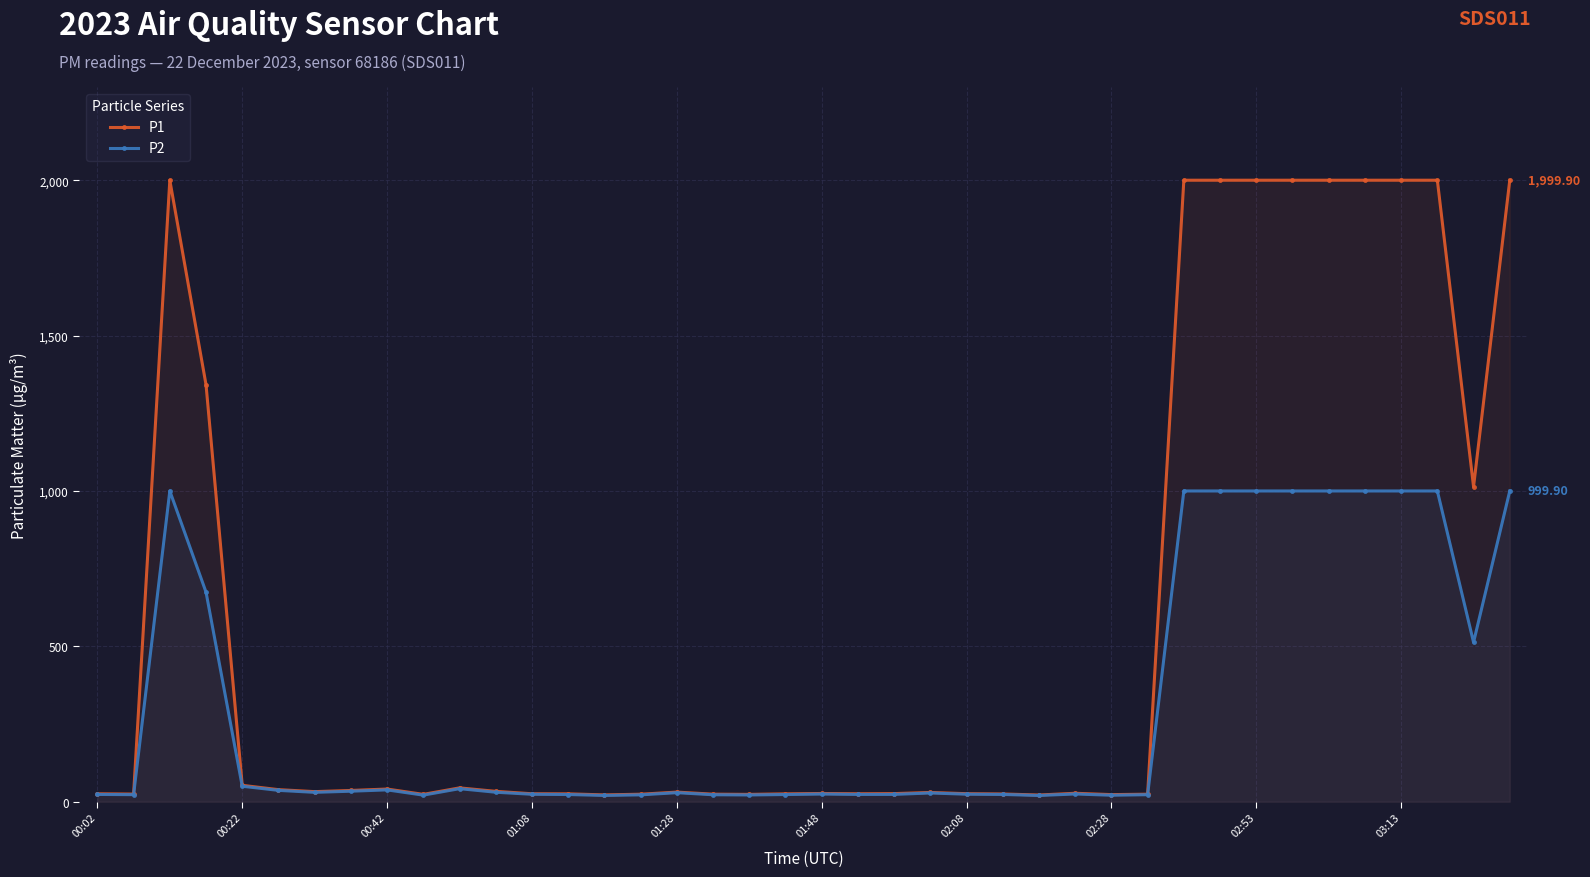

What is the lowest value of the P1 series?

21.5